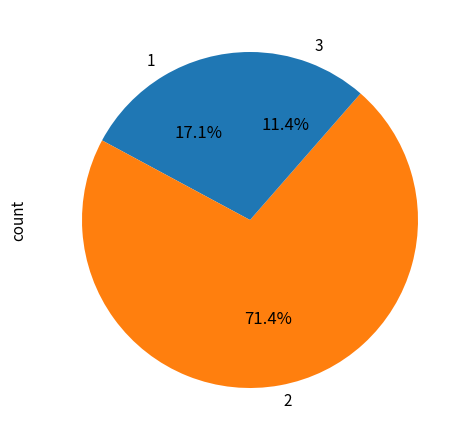

To the nearest percent, what percentage of the pie is 1?

17%